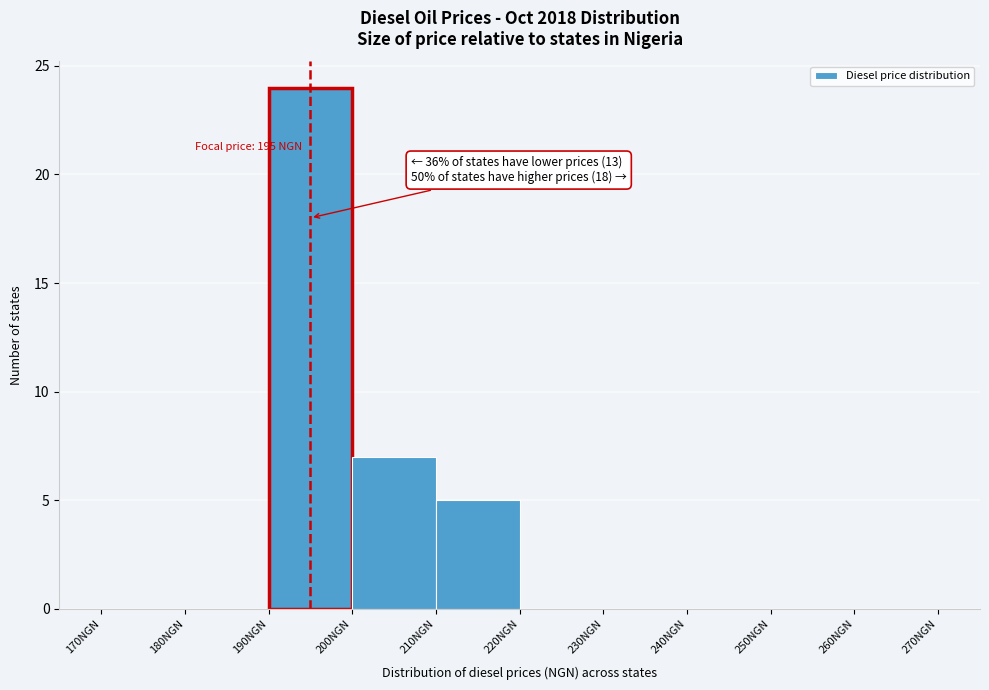

Over which range of the x-axis is the bar tallest?

190 to 200